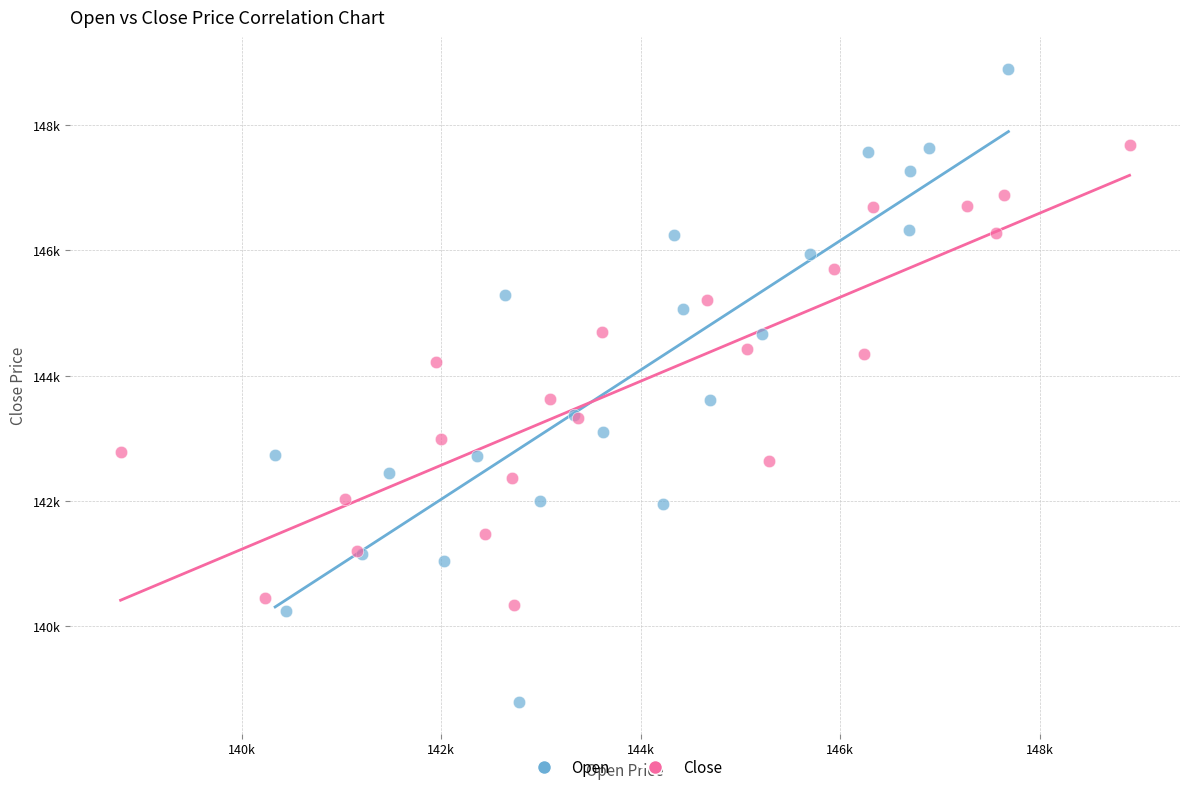

What are all the series names shown in the legend?

Open, Close